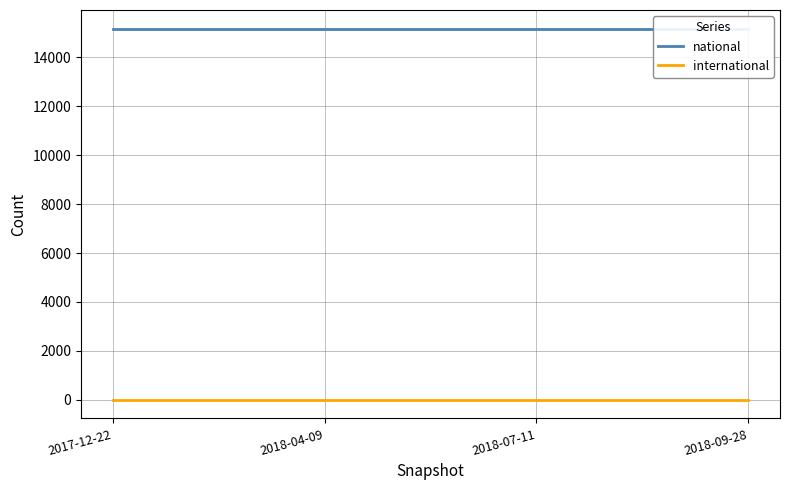

Is this an area chart (filled region under the line)?

No